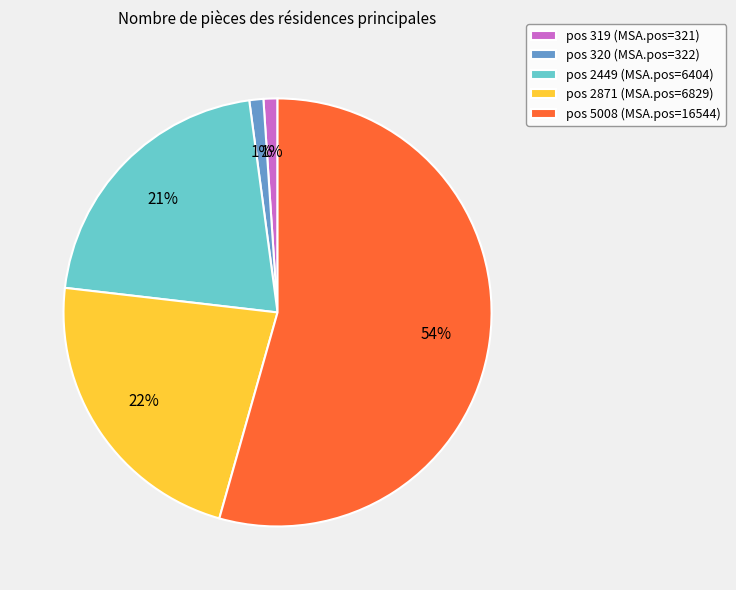

To the nearest percent, what portion does pos 319 (MSA.pos=321) represent?

1%